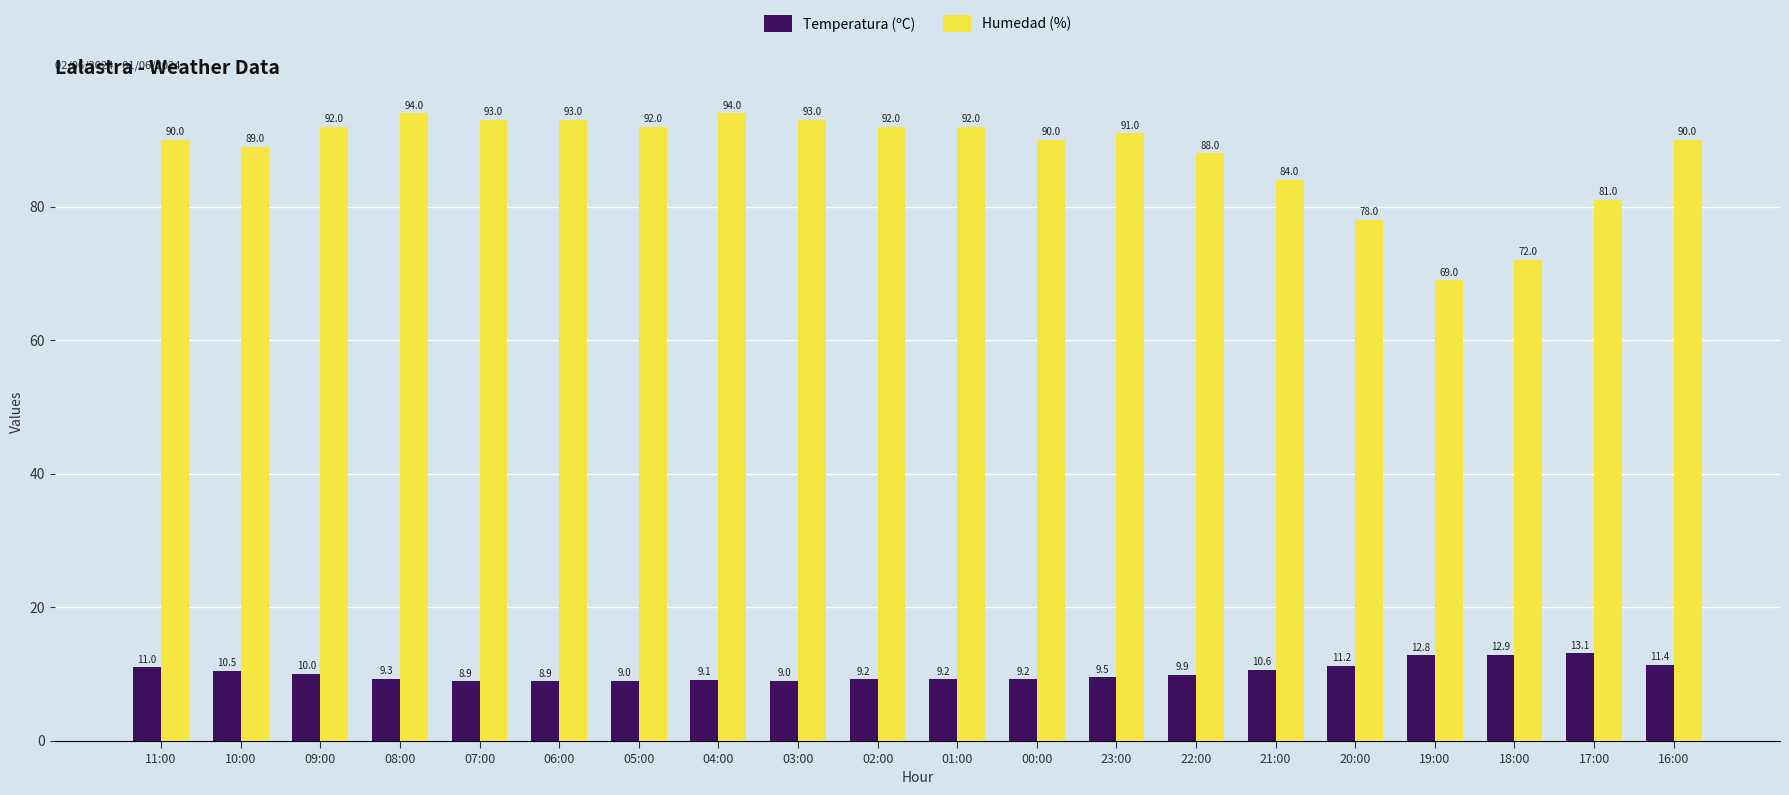

At how many categories does at least one series exceed 46?

20